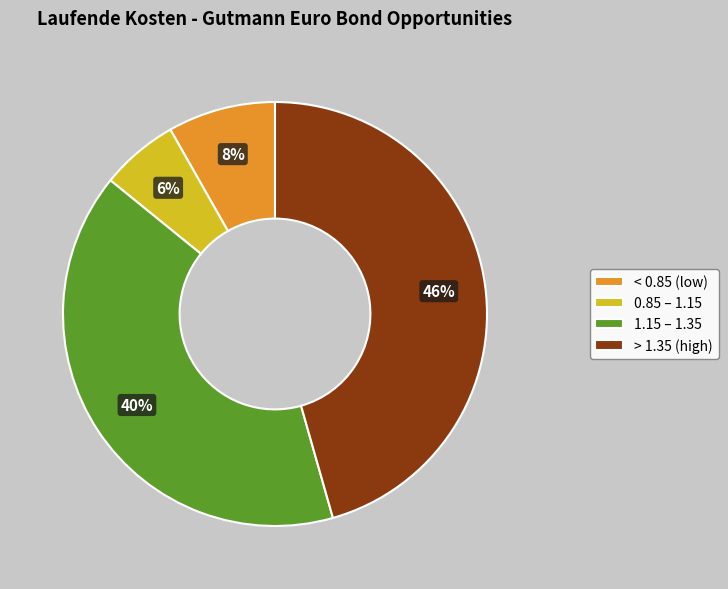

What percentage is the < 0.85 (low) slice, to the nearest percent?

8%